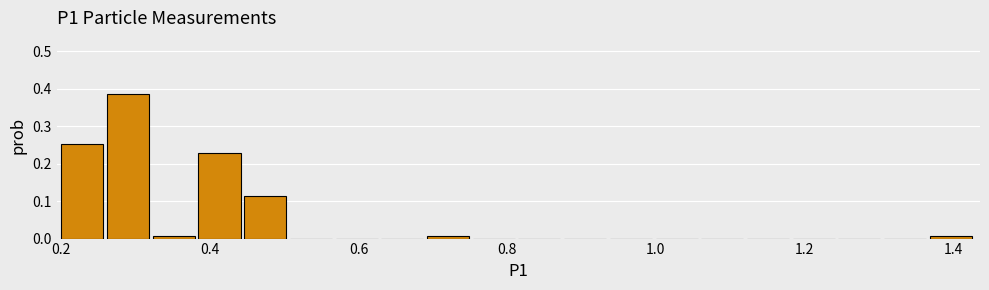

Around what value on the x-axis is the tallest bar? Give the approximate position of its centre, as read against the axis.

0.28